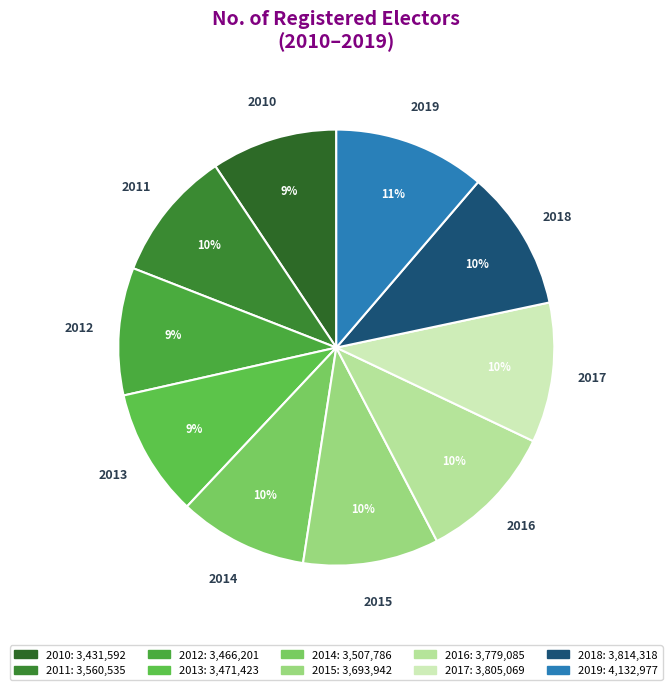

To the nearest percent, what percentage of the pie is 2013?

9%